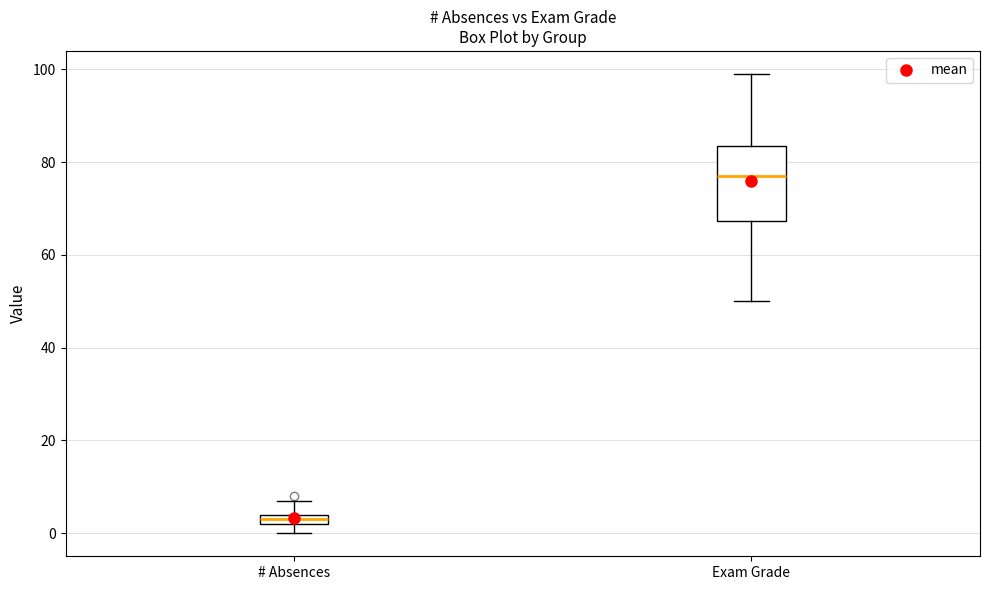

Which box's median line is the highest?

Exam Grade